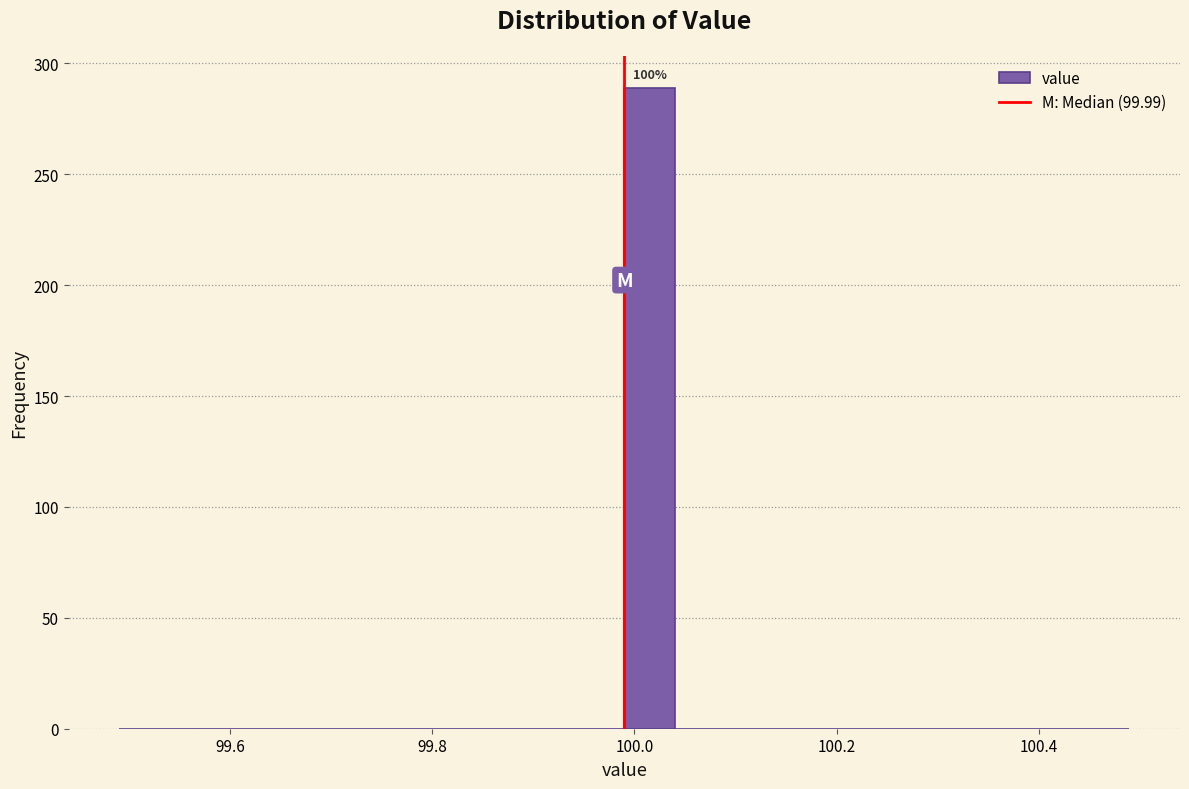

Read against the x-axis, roughly where is the centre of the tallest bar?

100.02